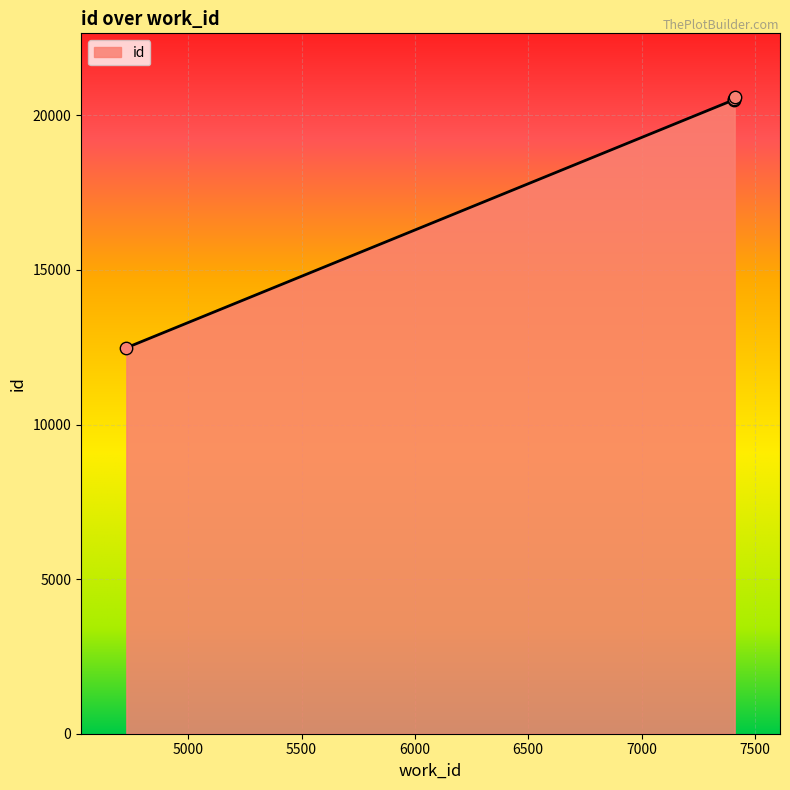

True or false: the data has more than 2 interior local peaks.

False